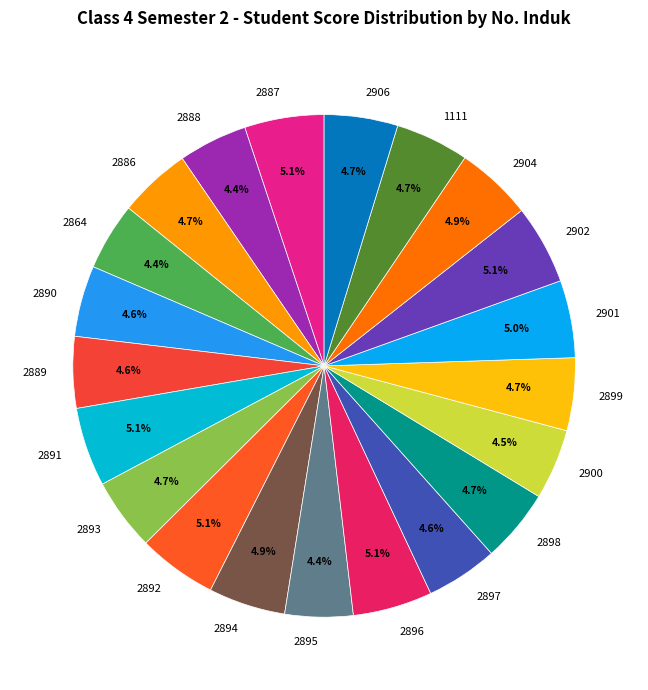

Which has a higher value, 2902 or 2864?

2902